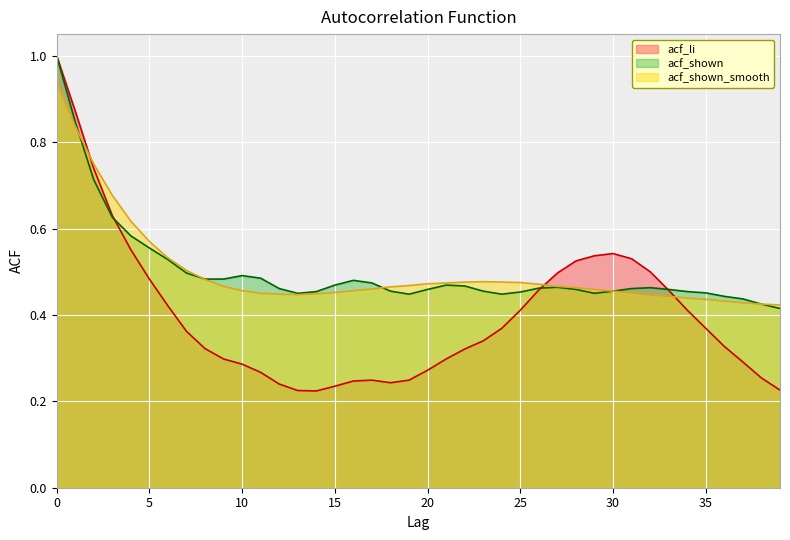

At which category does acf_shown_smooth reach its first local valley?

13